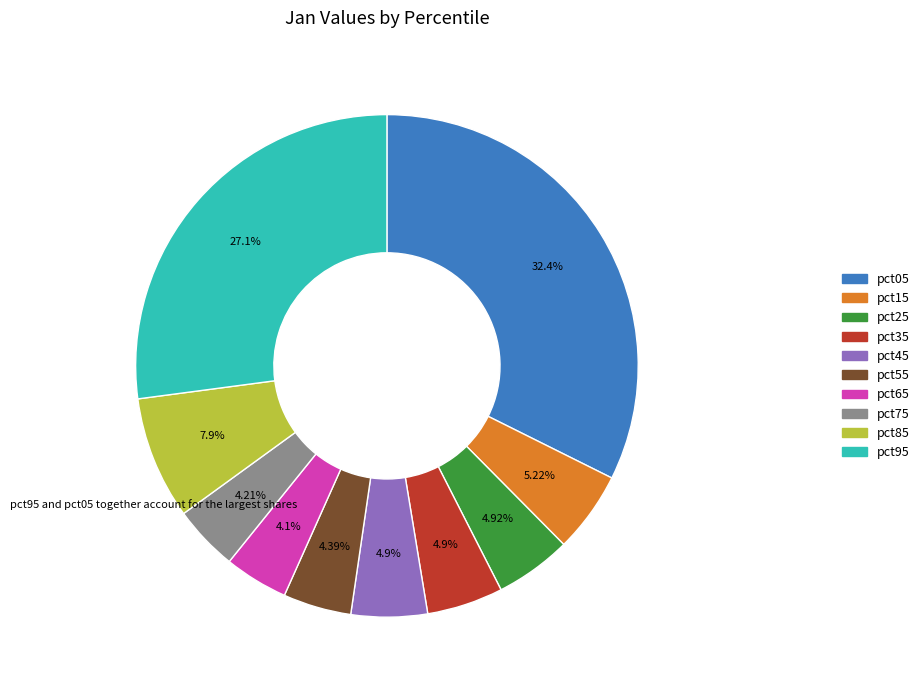

To the nearest percent, what is the difference between the pct25 and pct85 slice percentages?

3%